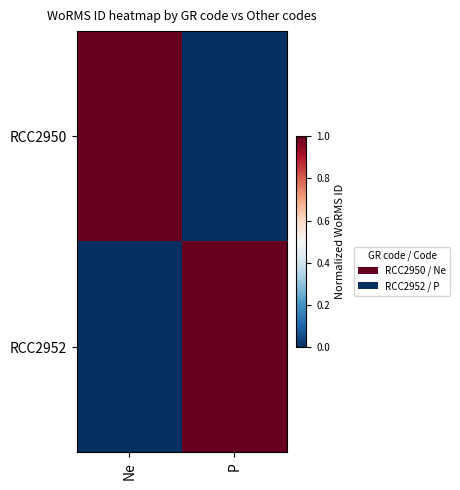

Between Ne and P, which series saw the biggest shift?

RCC2950